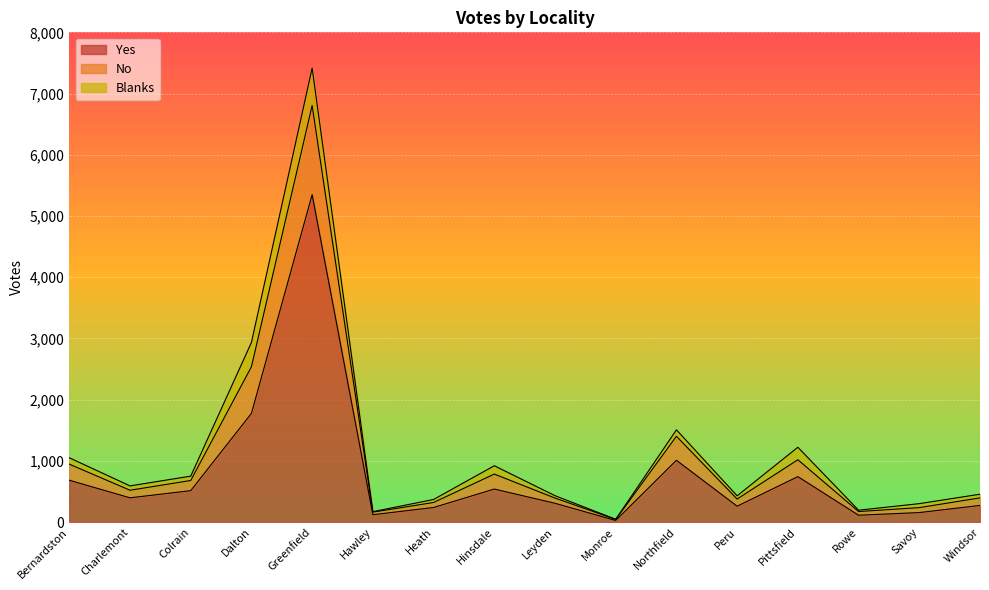

What is the difference between the No values at Peru and Leyden?

2